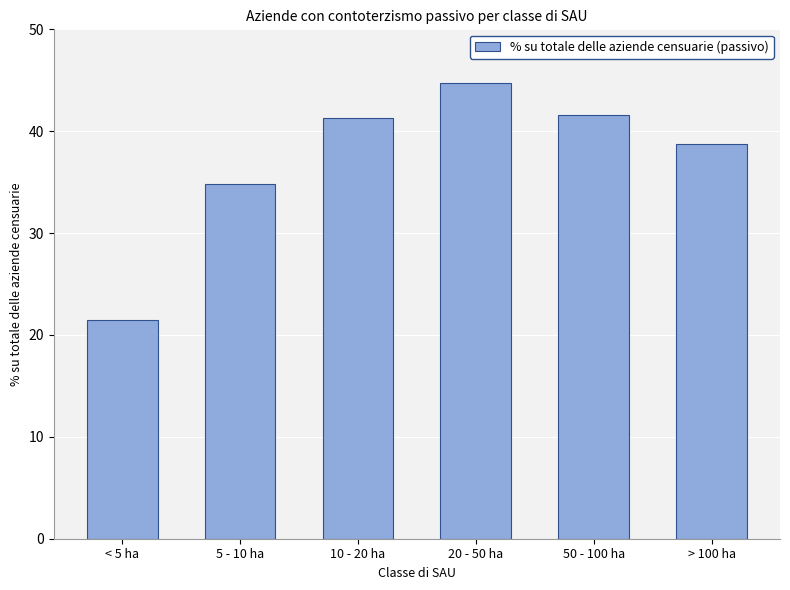

Reading left to right, extract all data points from this chart.

21.5	34.8	41.3	44.7	41.6	38.8